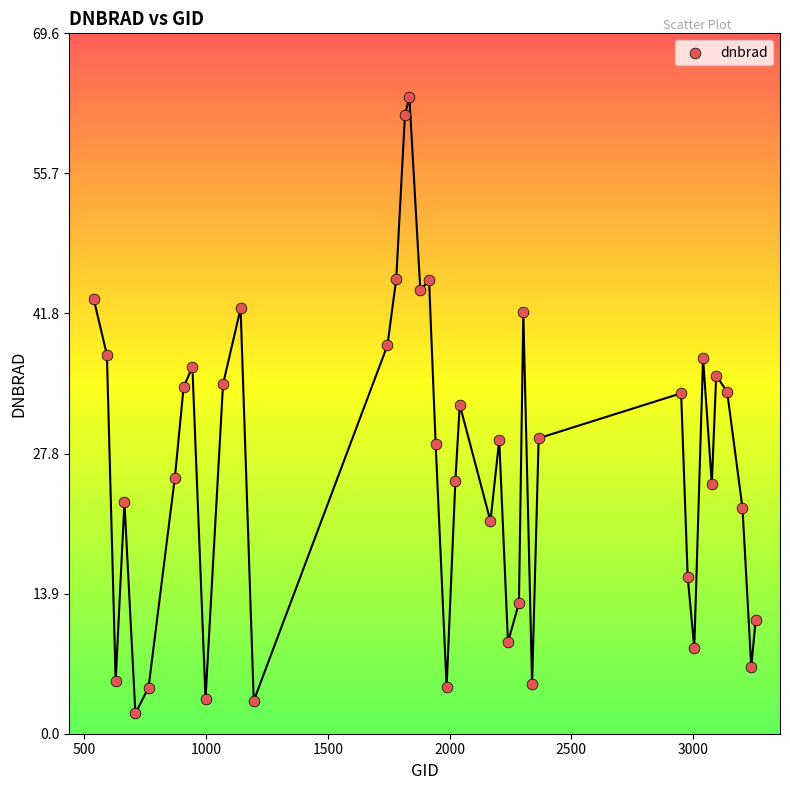

What is the range of Y values (max minus min)?

61.3